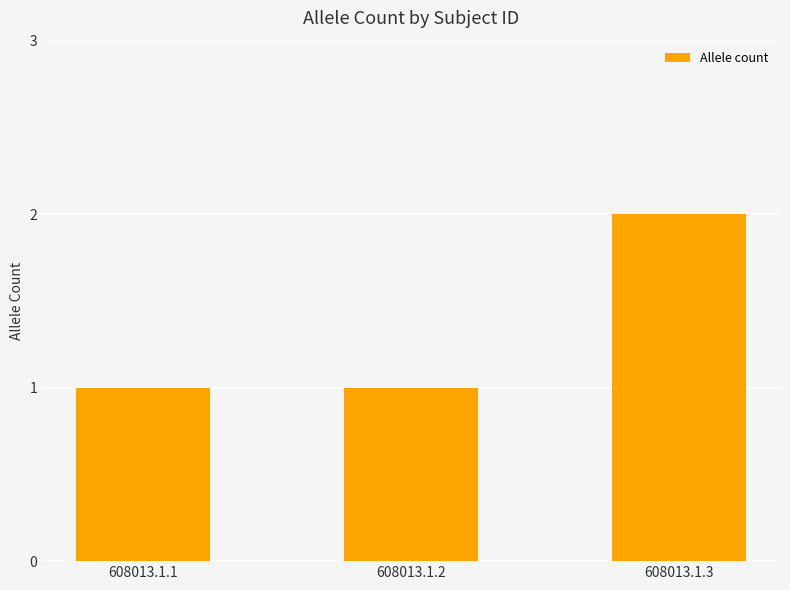

Count the number of categories in the chart.

3